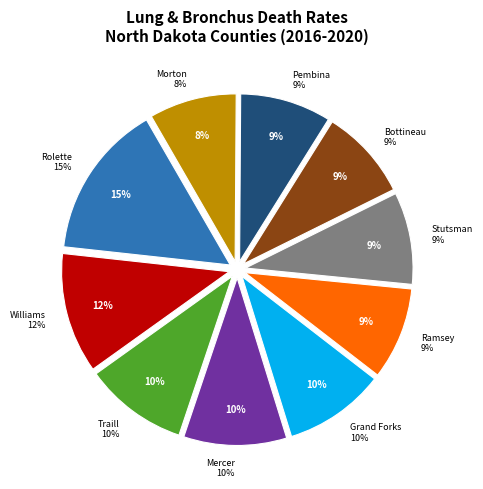

To the nearest percent, what portion does Ramsey County represent?

9%